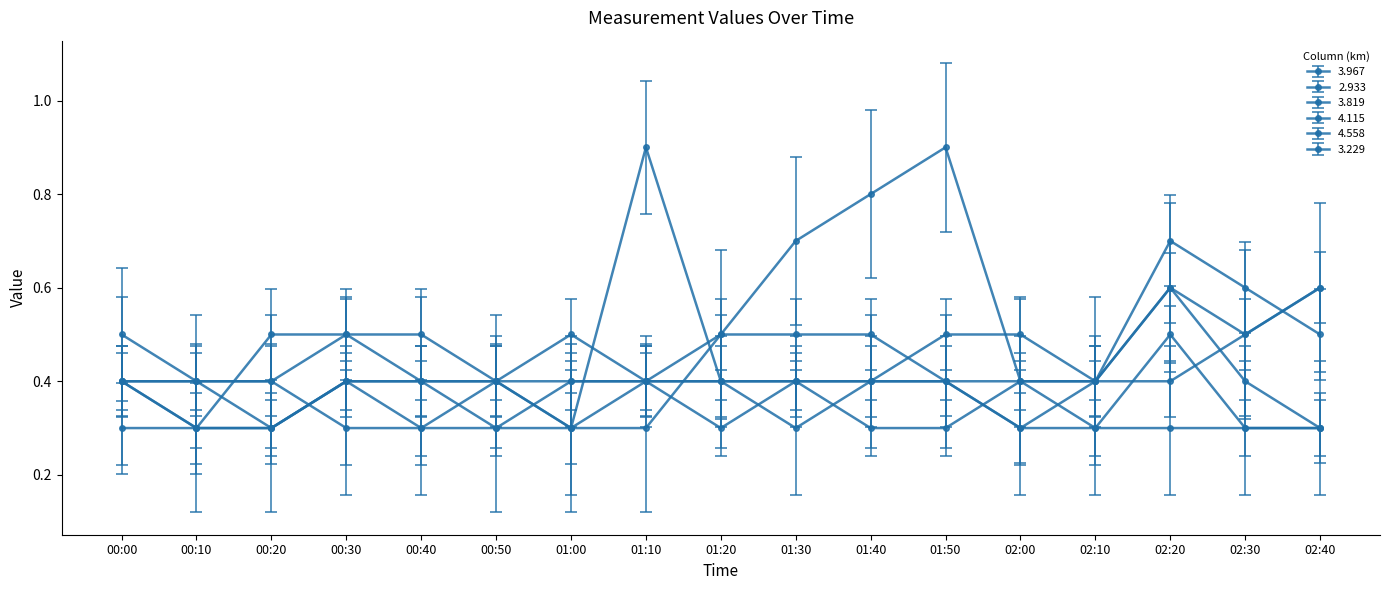

Where is 3.819 nearest to the value 0?

00:10